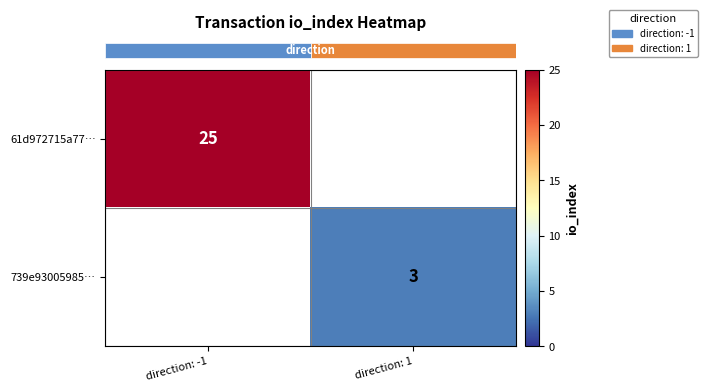

What value does the row_0 series have at direction: -1?

25